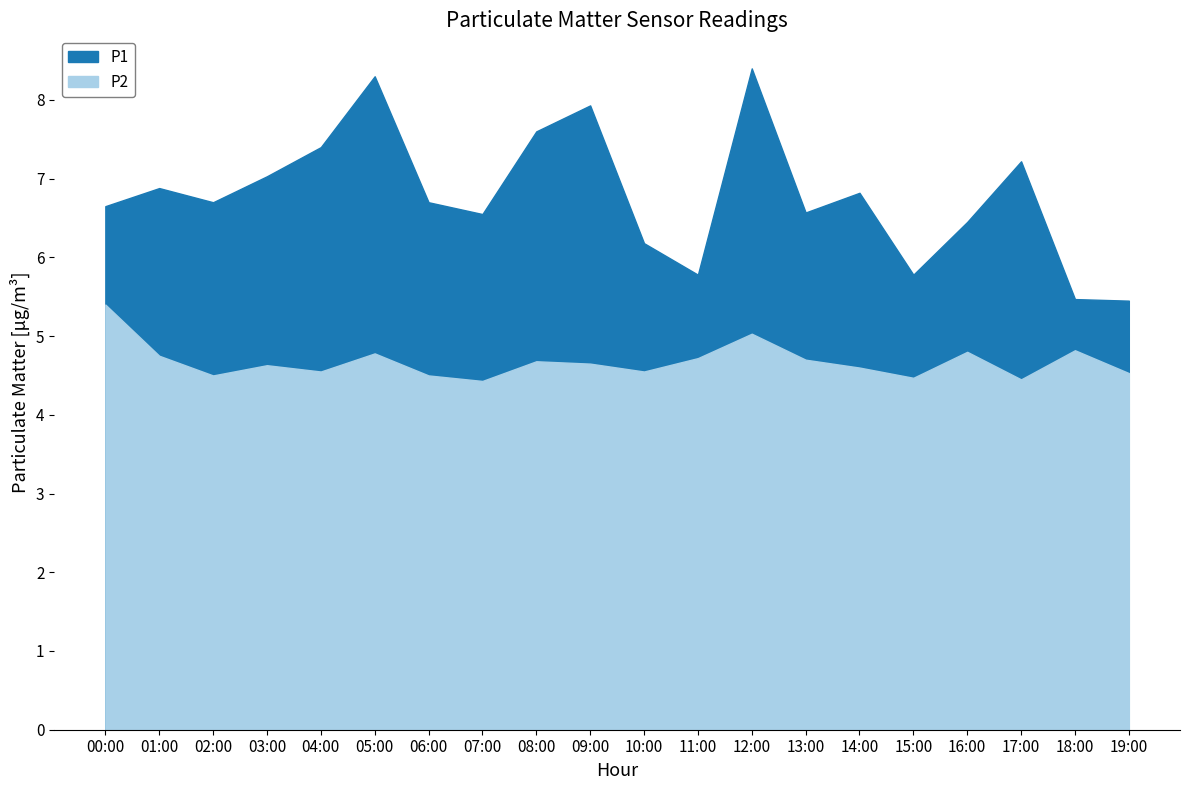

At how many categories does at least one series exceed 4?

20